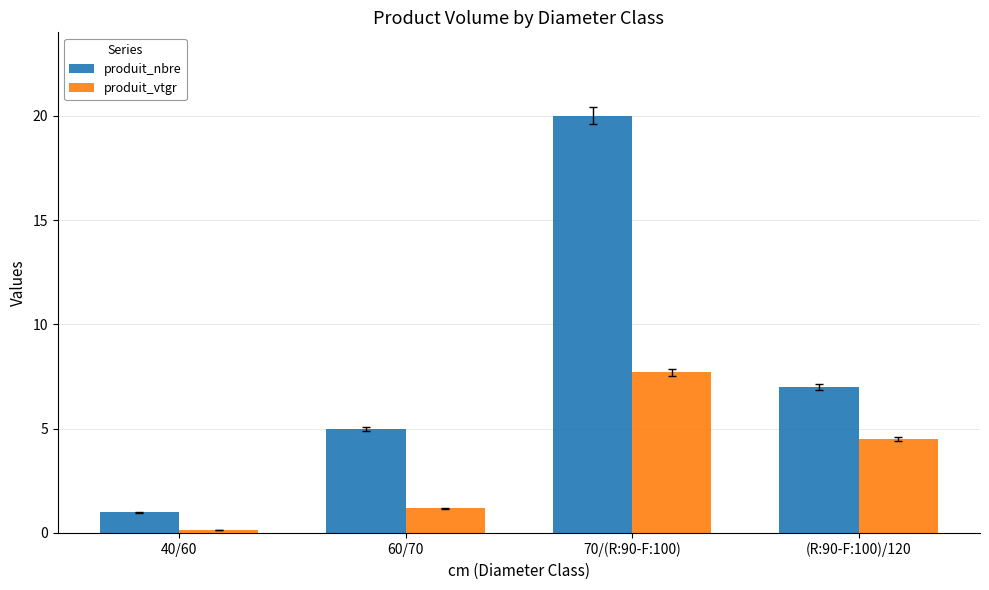

Is it true that produit_nbre equals 1.0 at 40/60?

True